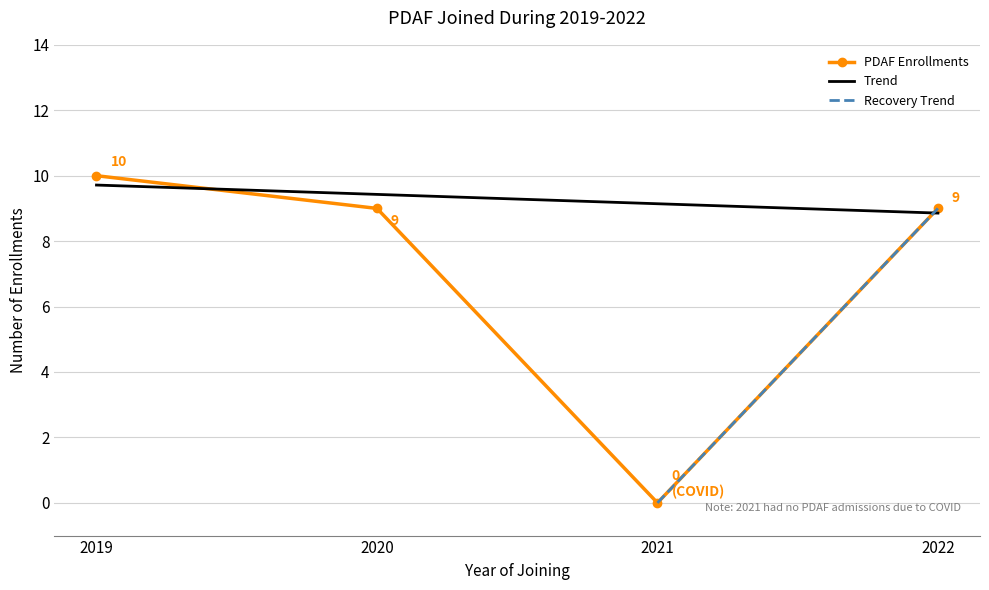

How many interior local valleys (lower than both neighbors) does the data have?

1